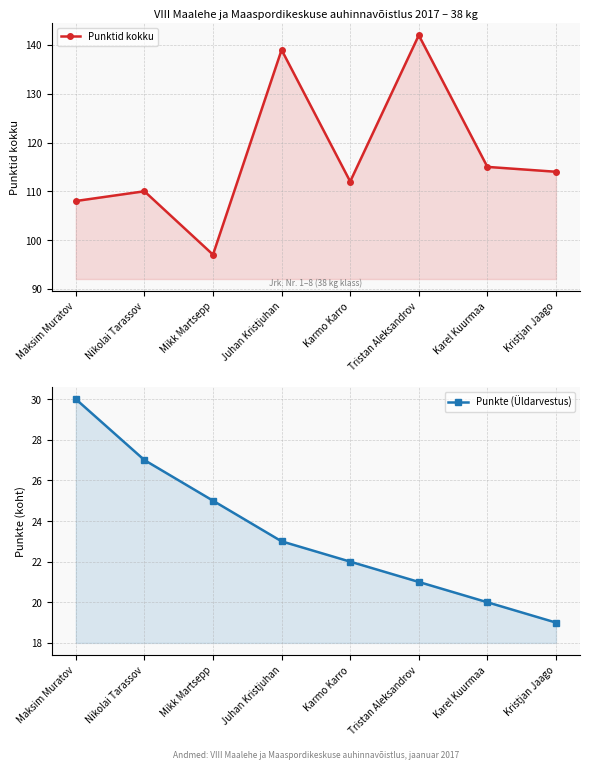

Reading right to left, list all the values displayed in this chart.

Punktid kokku: 114	115	142	112	139	97	110	108
Punkte (Üldarvestus): 19	20	21	22	23	25	27	30